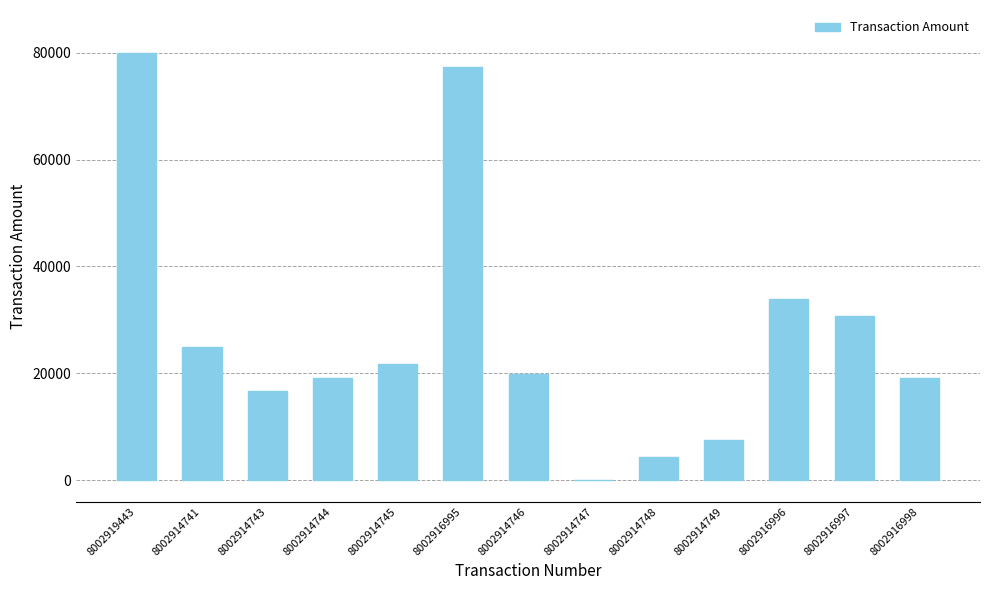

What is the greatest value displayed?

80043.9